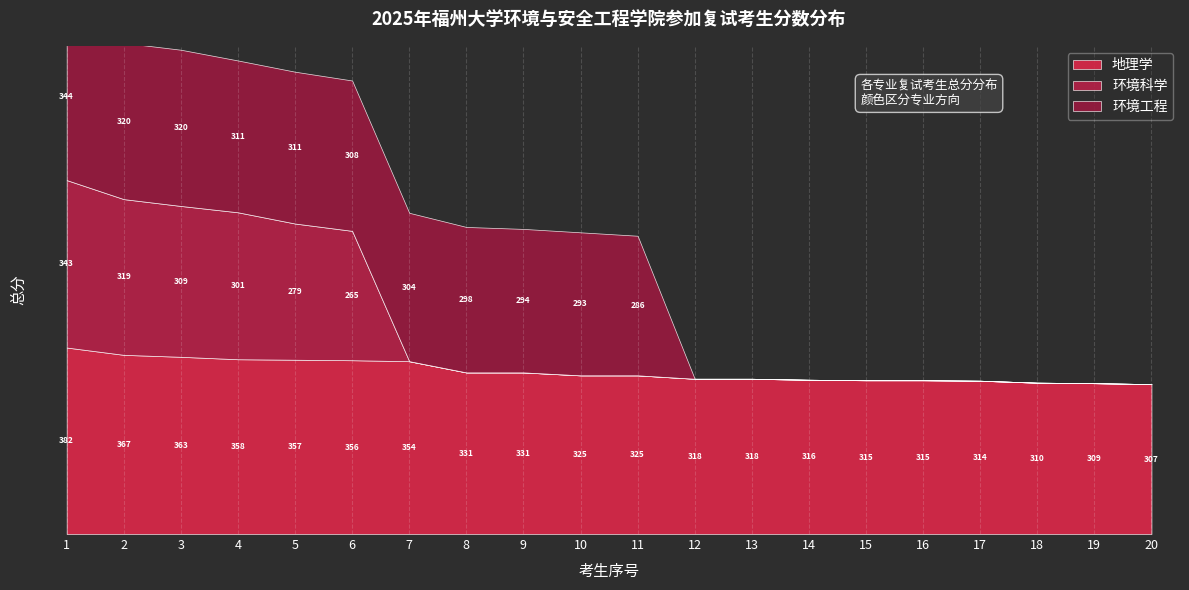

At which label does 环境工程 reach its peak?

1